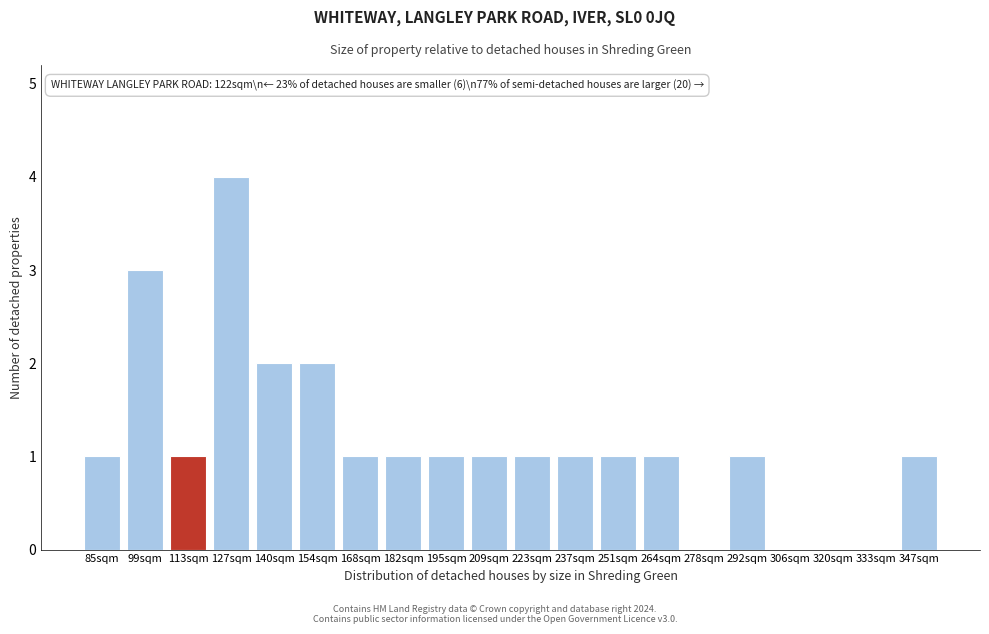

Reading left to right, transcribe all the data shown in this chart.

85sqm=1	99sqm=3	113sqm=1	127sqm=4	140sqm=2	154sqm=2	168sqm=1	182sqm=1	195sqm=1	209sqm=1	223sqm=1	237sqm=1	251sqm=1	264sqm=1	278sqm=0	292sqm=1	306sqm=0	320sqm=0	333sqm=0	347sqm=1